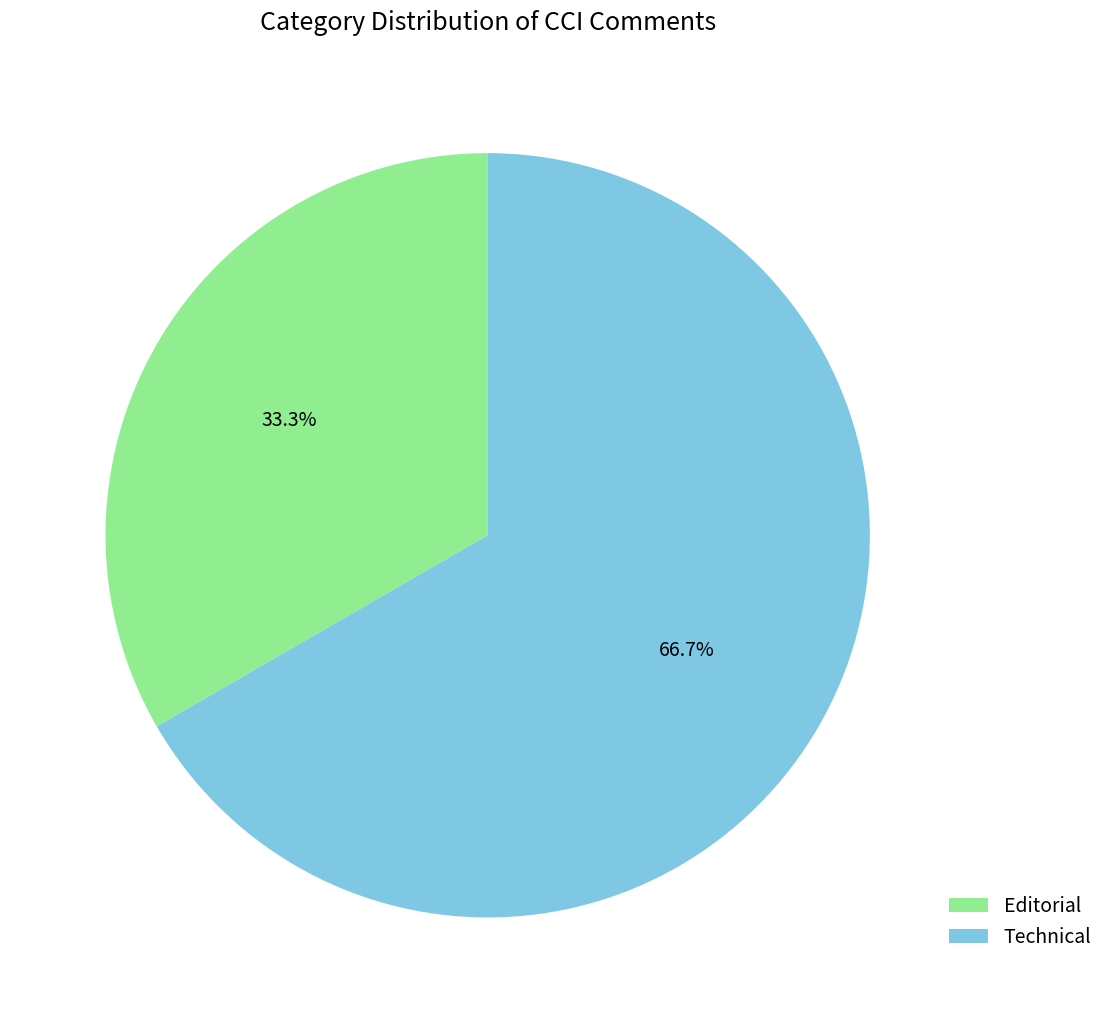

To the nearest percent, what portion does Technical represent?

67%